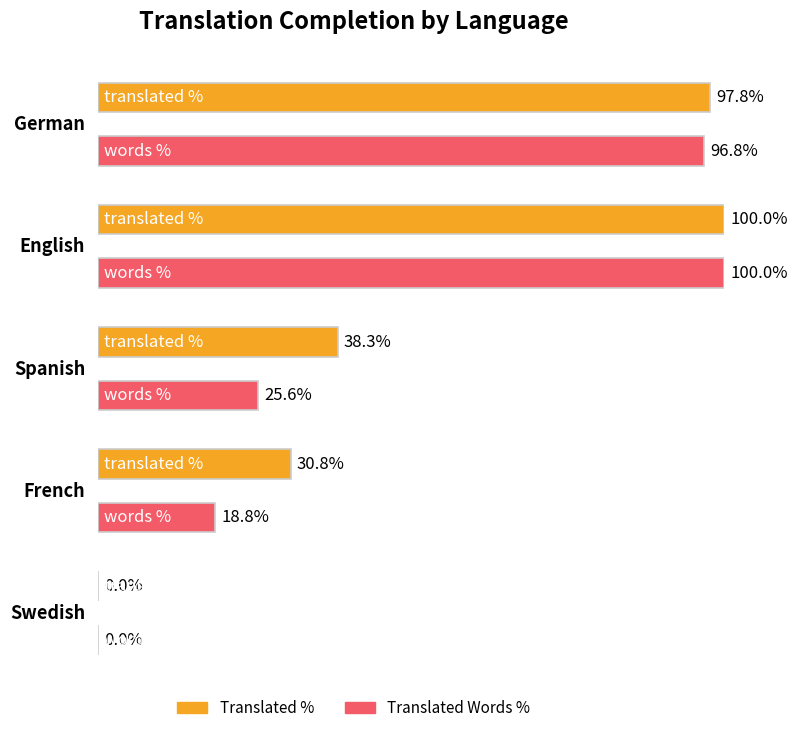

Is it true that translated_words_percent equals 134.5 at English?

False